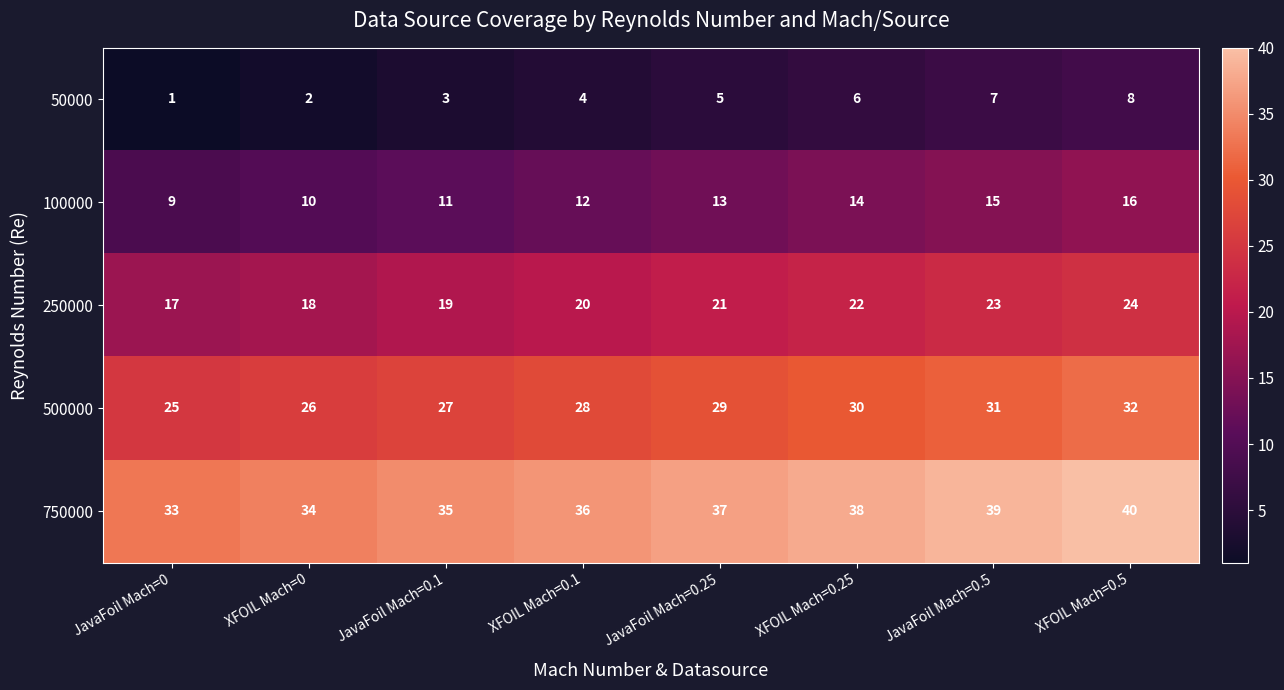

What is the total value across all series at JavaFoil Mach=0.25?

105